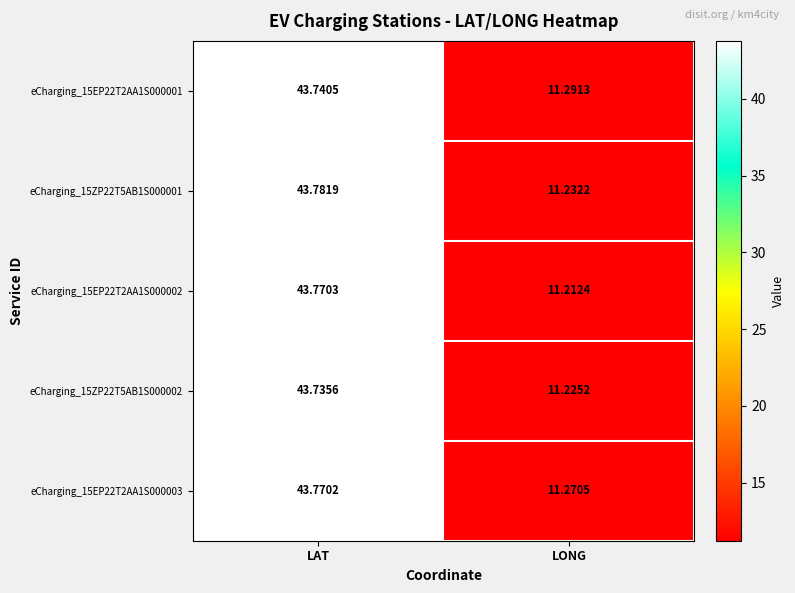

List the labels in order of eCharging_15ZP22T5AB1S000002 value, largest first.

LAT, LONG